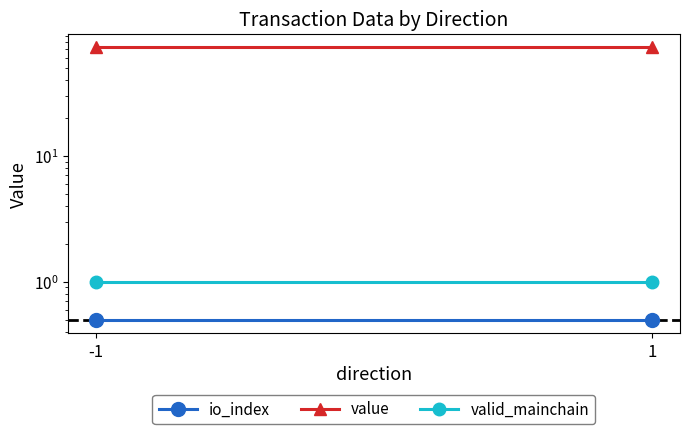

The valid_mainchain series shows 0.3 at 1. True or false?

False